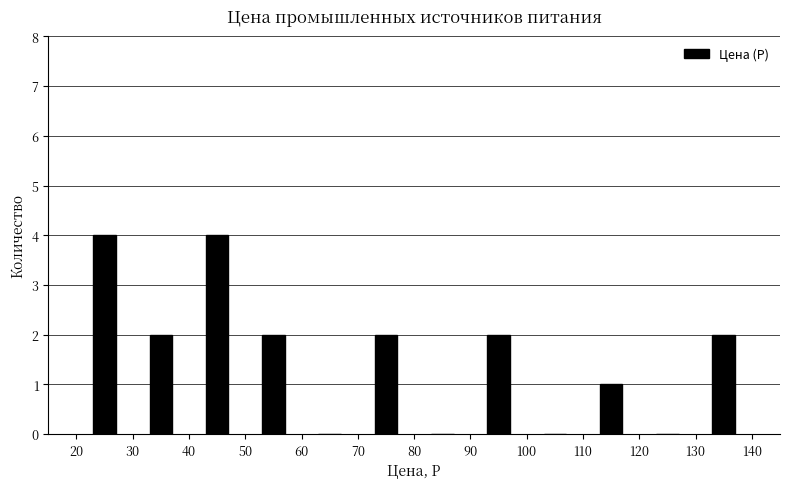

How tall is the bar that spans 50 to 60 on the x-axis? The values are not printed on the chart, so give them approximately, as read against the axis.

2